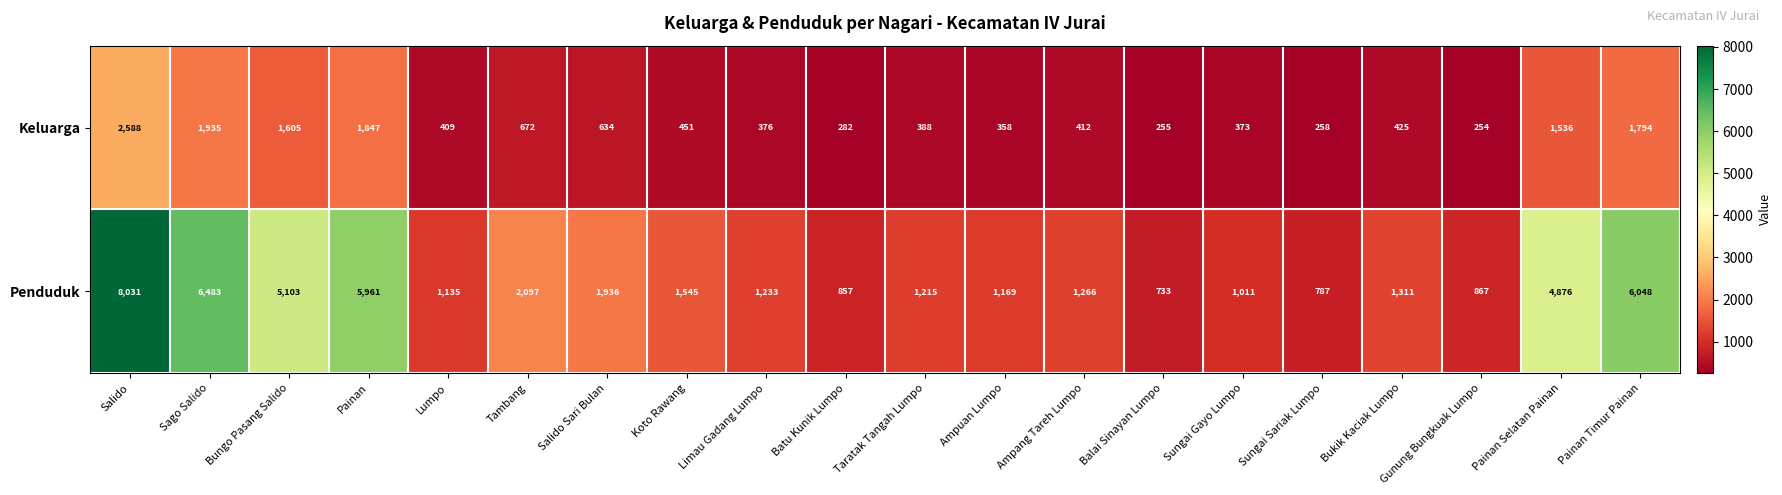

What is the spread (max minus min) of values at Ampuan Lumpo?

811